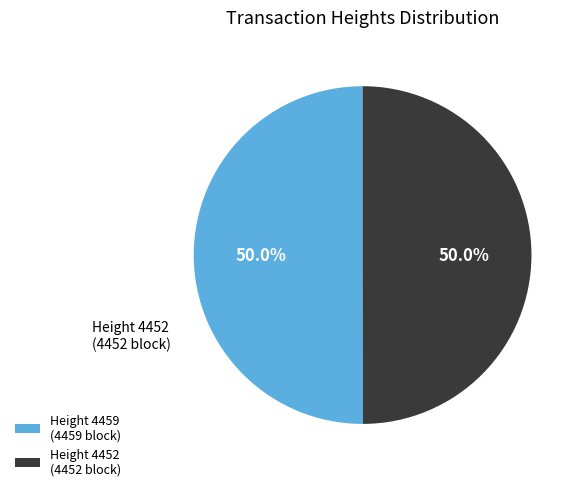

Does Height 4452 represent more than half of the total?

No